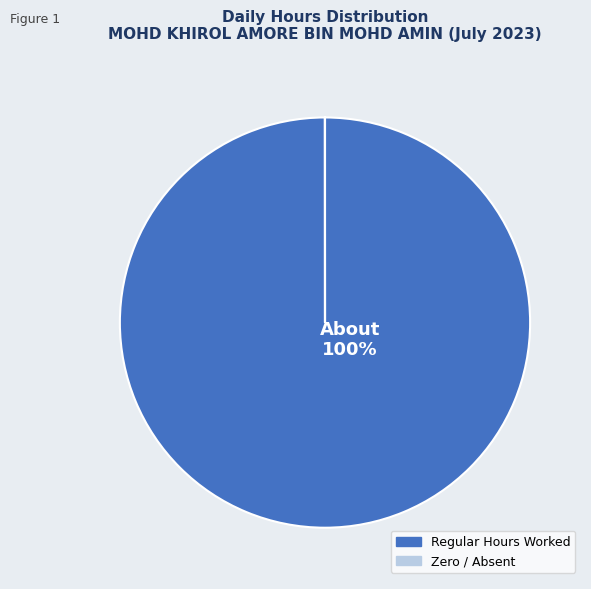

Does Regular Hours Worked represent more than half of the total?

Yes